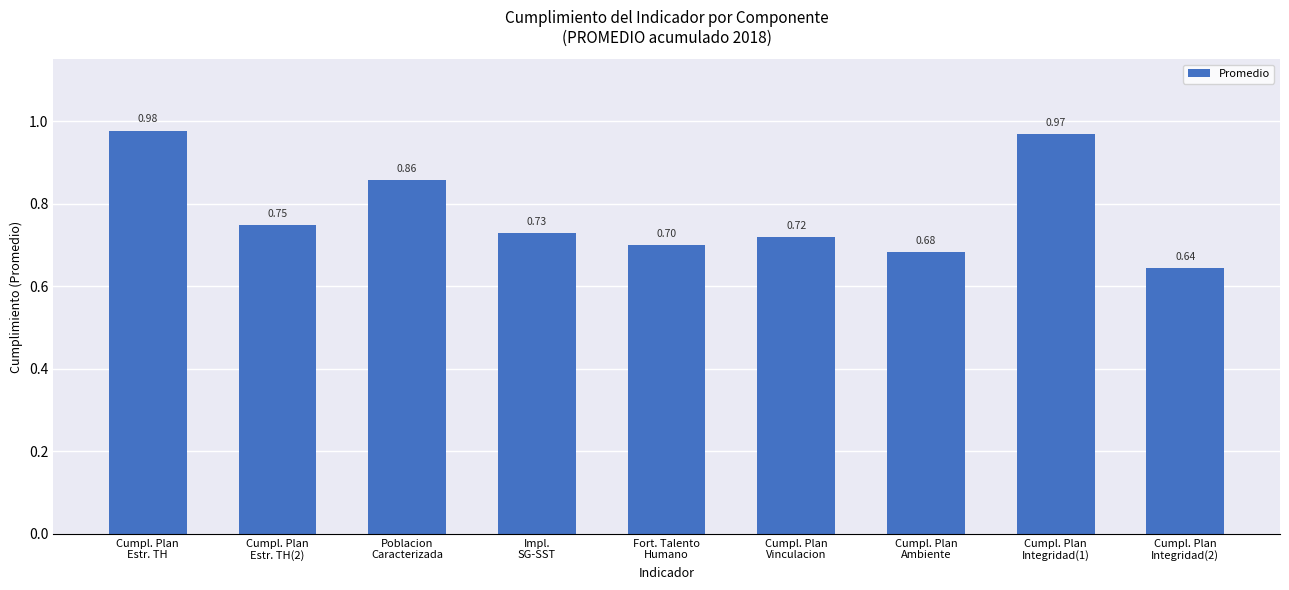

Rank the categories by value from lowest to highest.

Cumpl. Plan
Integridad(2), Cumpl. Plan
Ambiente, Fort. Talento
Humano, Cumpl. Plan
Vinculacion, Impl.
SG-SST, Cumpl. Plan
Estr. TH(2), Poblacion
Caracterizada, Cumpl. Plan
Integridad(1), Cumpl. Plan
Estr. TH